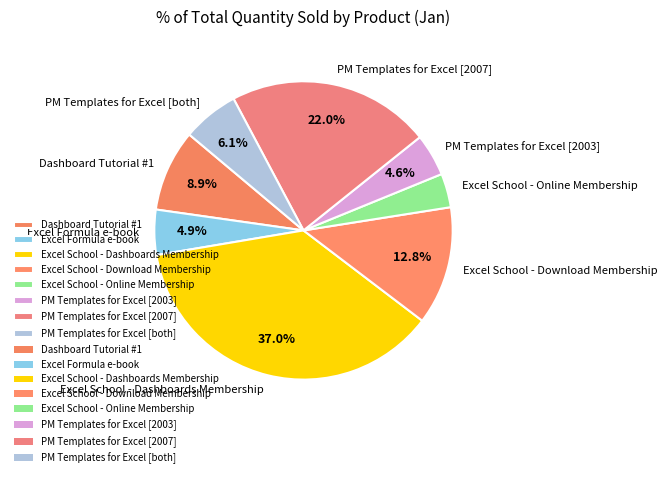

To the nearest percent, what is the difference between the PM Templates for Excel [2003] and Excel School - Dashboards Membership slice percentages?

32%